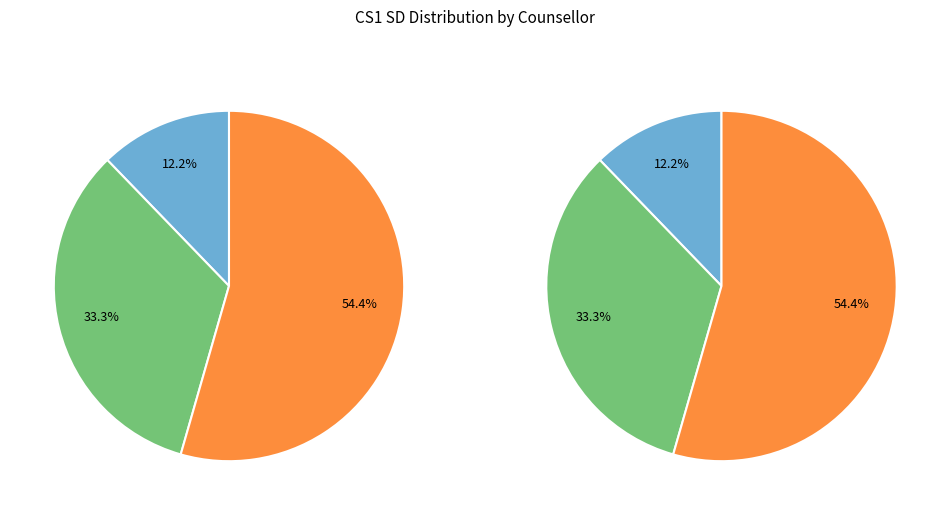

Which has a higher value, Priyanka Roy Ghosh or Anusha Raj?

Anusha Raj